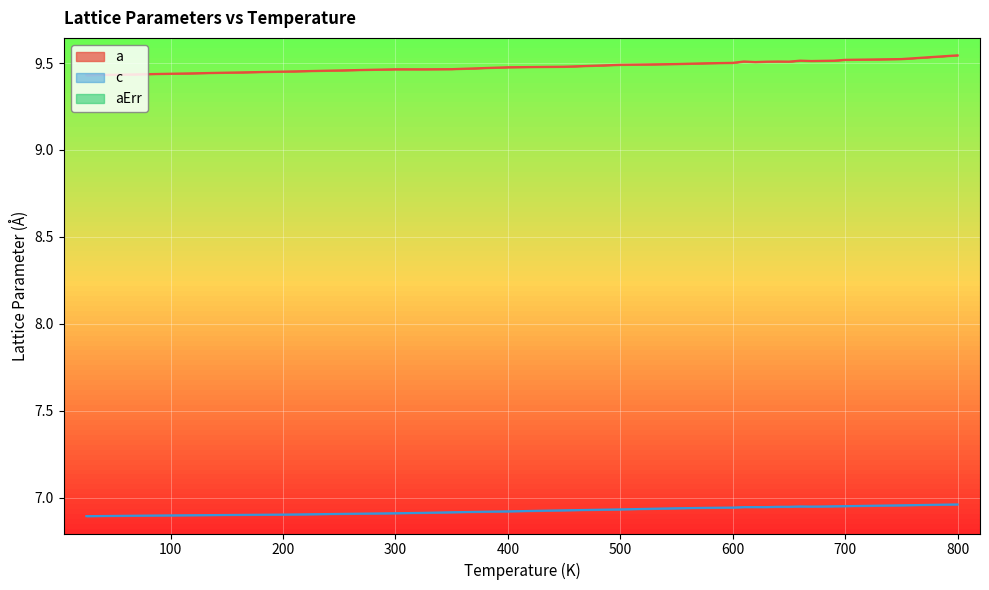

Between 600 and 670, which series saw the biggest shift?

a